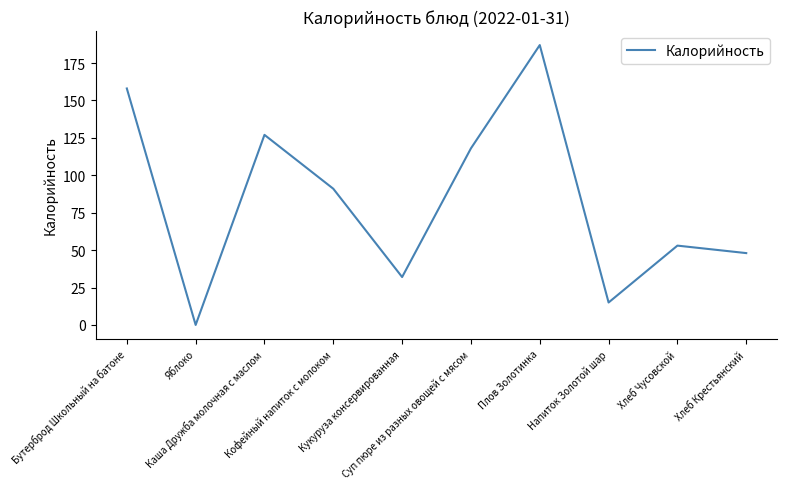

At which category does the data reach its first local valley?

Яблоко